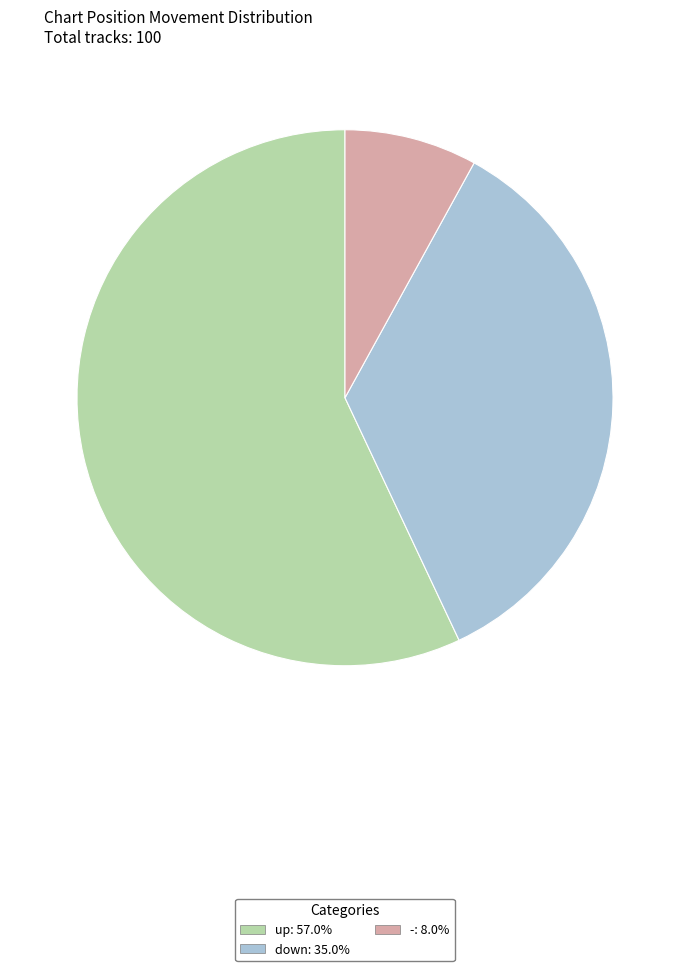

What is the majority slice?

up